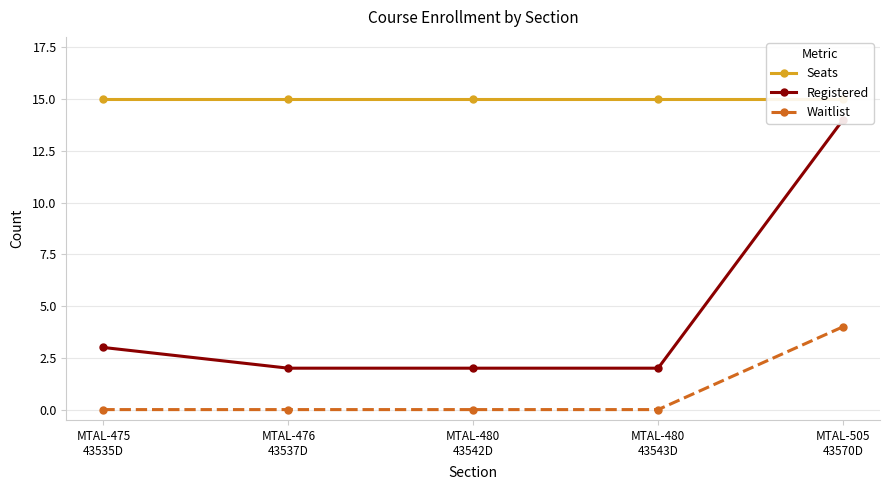

True or false: Seats has a value of 15 at MTAL-476
43537D.

True